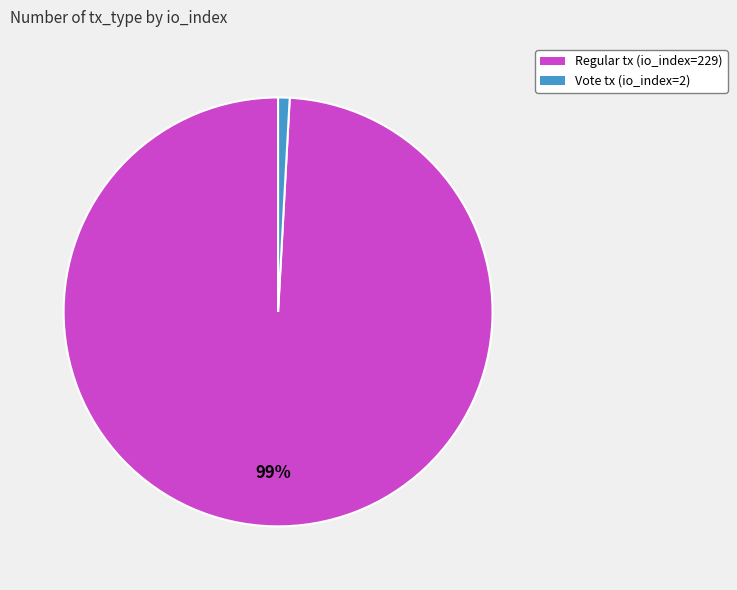

To the nearest percent, what is the difference between the Regular tx (io_index=229) and Vote tx (io_index=2) slice percentages?

98%